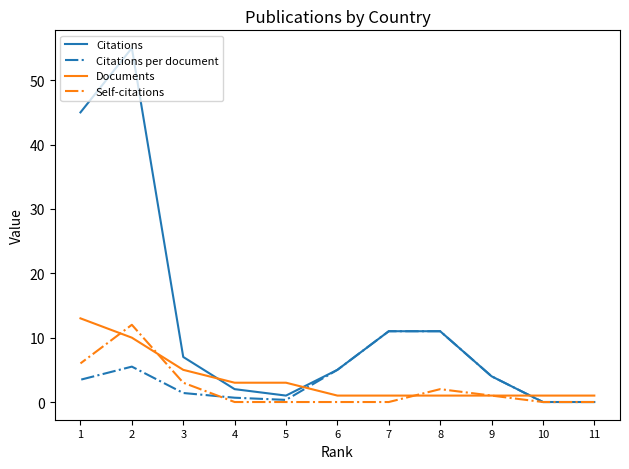

Count the number of categories in the chart.

11